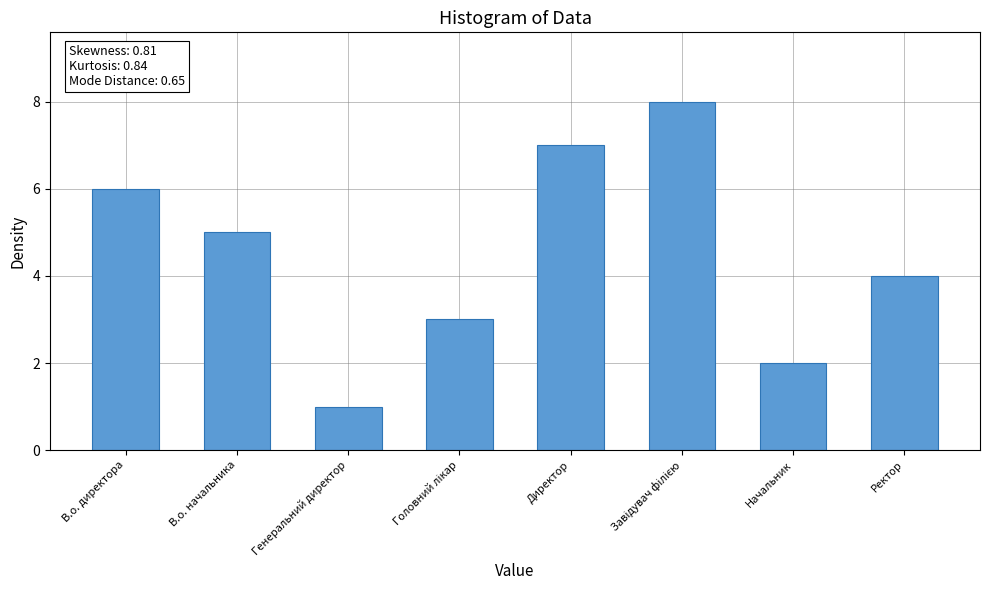

What is the change in value from Директор to Ректор?

-3